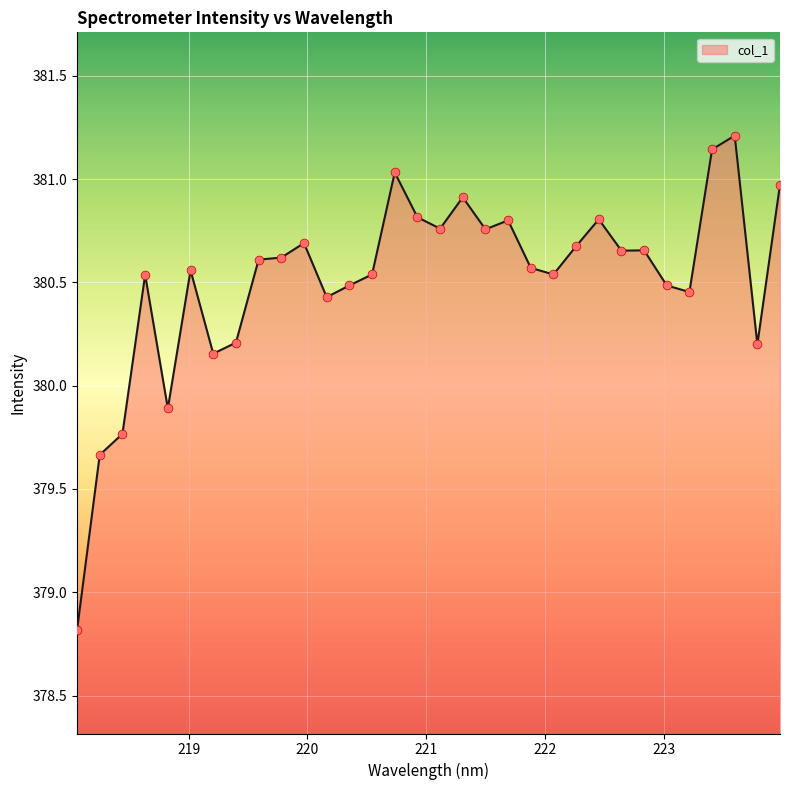

What is the difference between the maximum and minimum values?

2.4